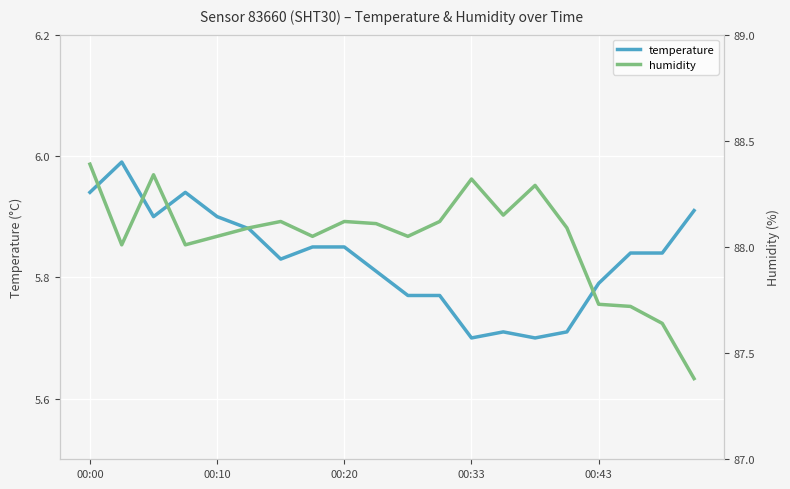

Reading left to right, transcribe all the data shown in this chart.

temperature: 5.9	6.0	5.9	5.9	5.9	5.9	5.8	5.8	5.8	5.8	5.8	5.8	5.7	5.7	5.7	5.7	5.8	5.8	5.8	5.9
humidity: 88.4	88.0	88.3	88.0	88.0	88.1	88.1	88.0	88.1	88.1	88.0	88.1	88.3	88.2	88.3	88.1	87.7	87.7	87.6	87.4